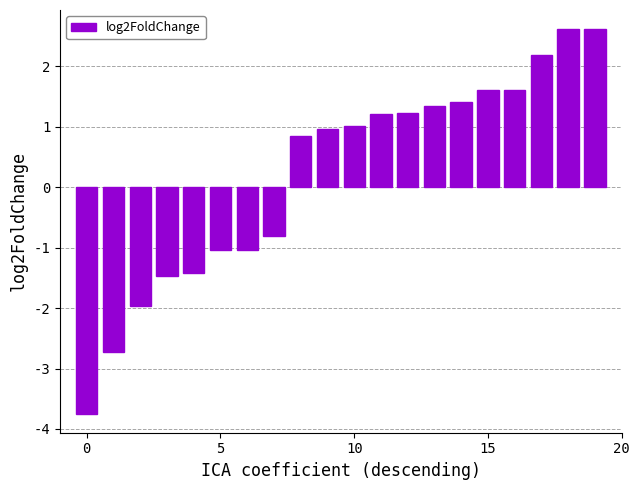

What is the value of the 4th bar from the left?

-1.5